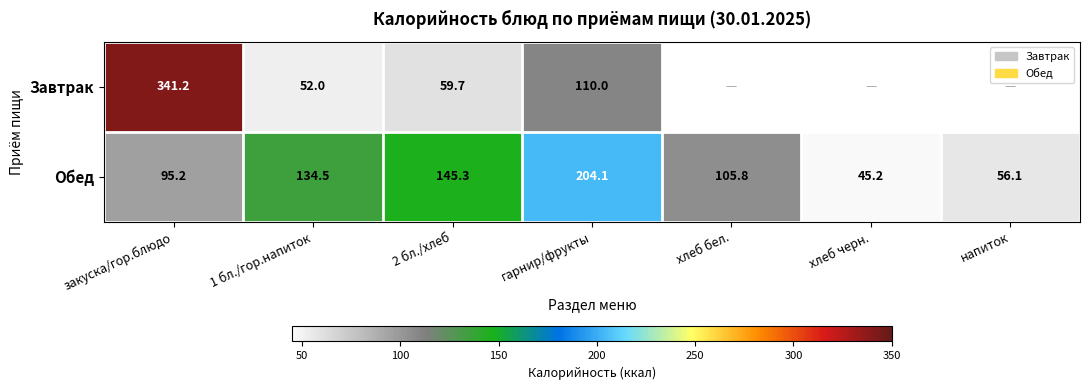

At закуска/гор.блюдо, list the series in order from smallest to largest.

Обед, Завтрак